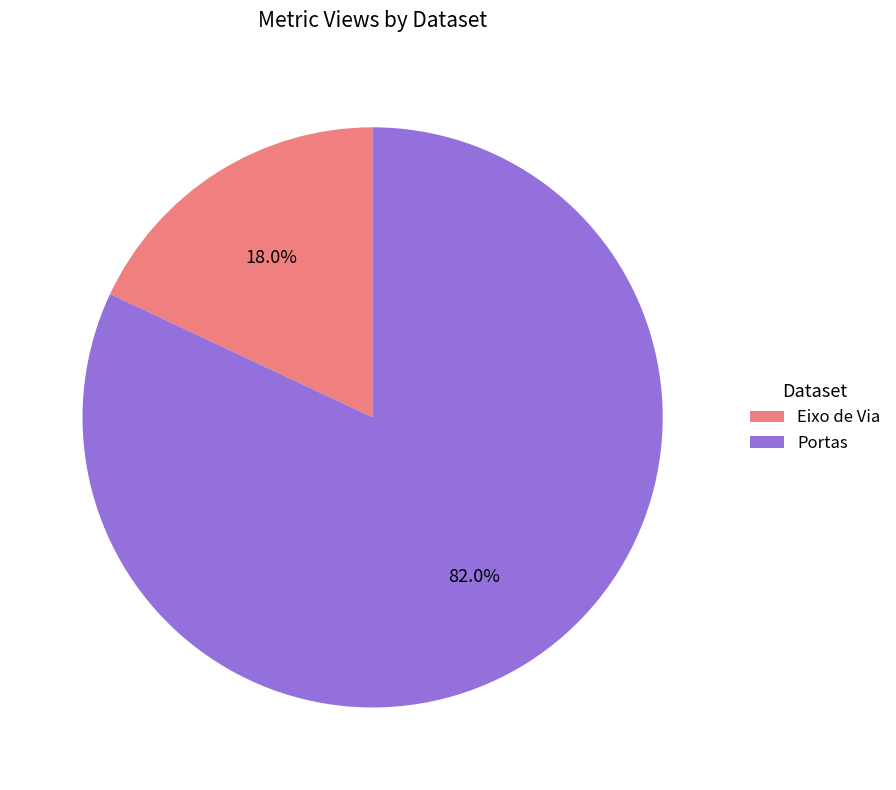

How many segments does this pie chart have?

2